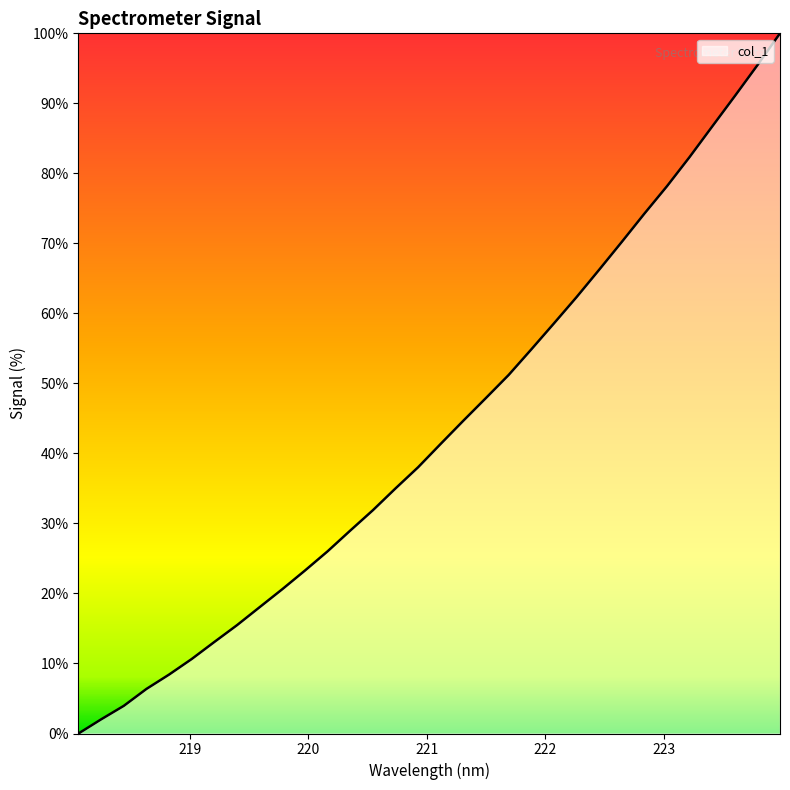

What is the difference between the maximum and minimum values?

100.0